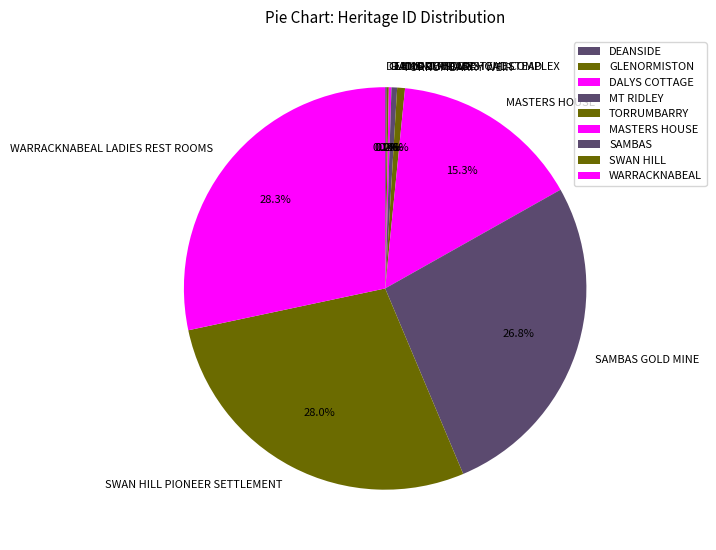

What is the ratio of the value at SAMBAS GOLD MINE to the value at MOUNT RIDLEY HOMESTEAD?

59.6